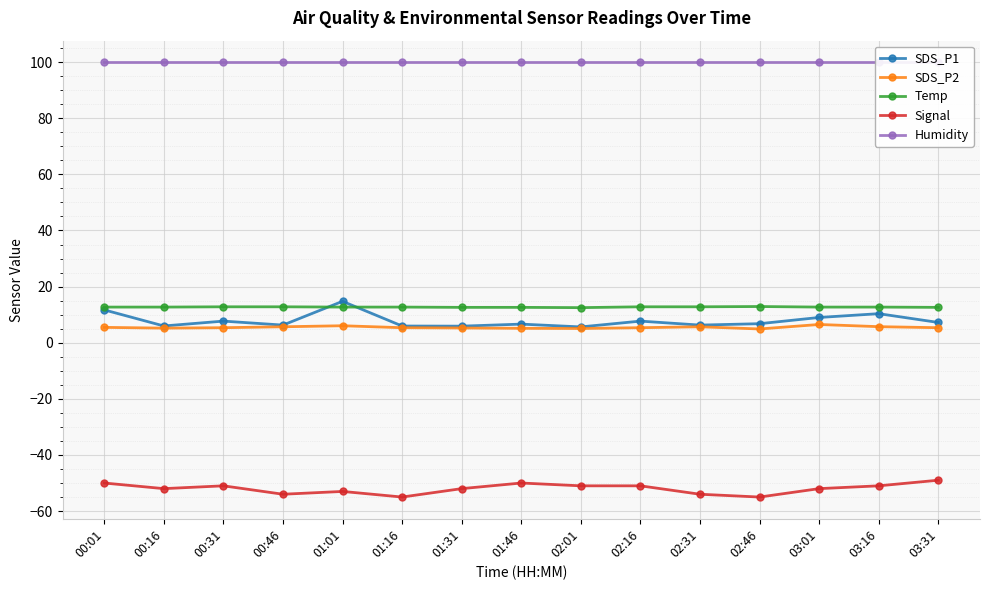

Between 01:01 and 00:31, which is larger?

01:01